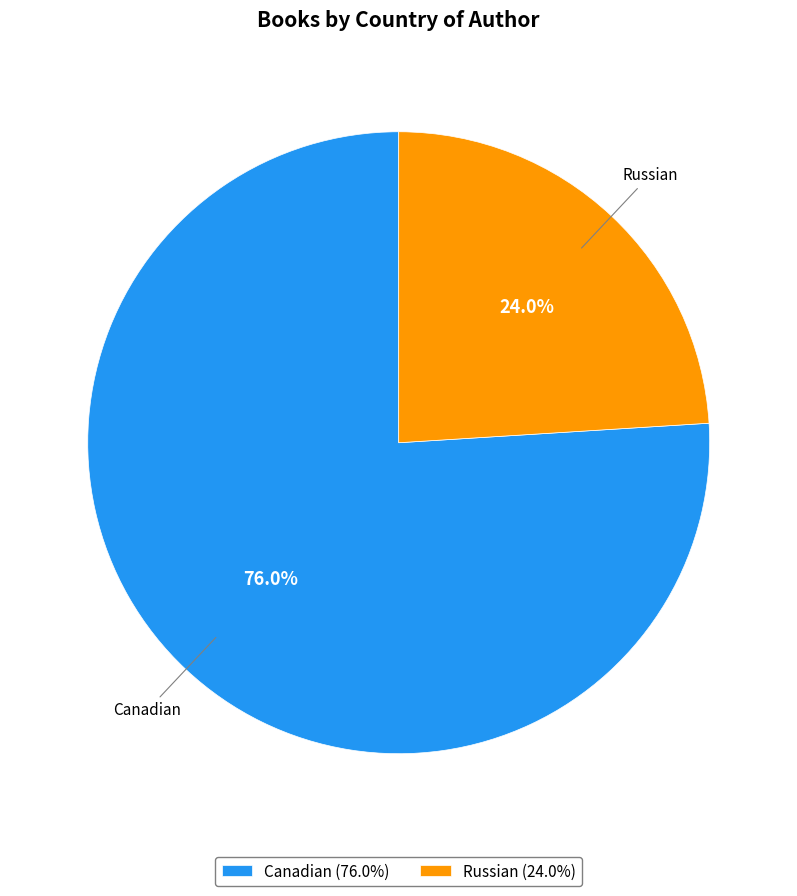

The Canadian slice represents 76% of the pie. True or false?

True